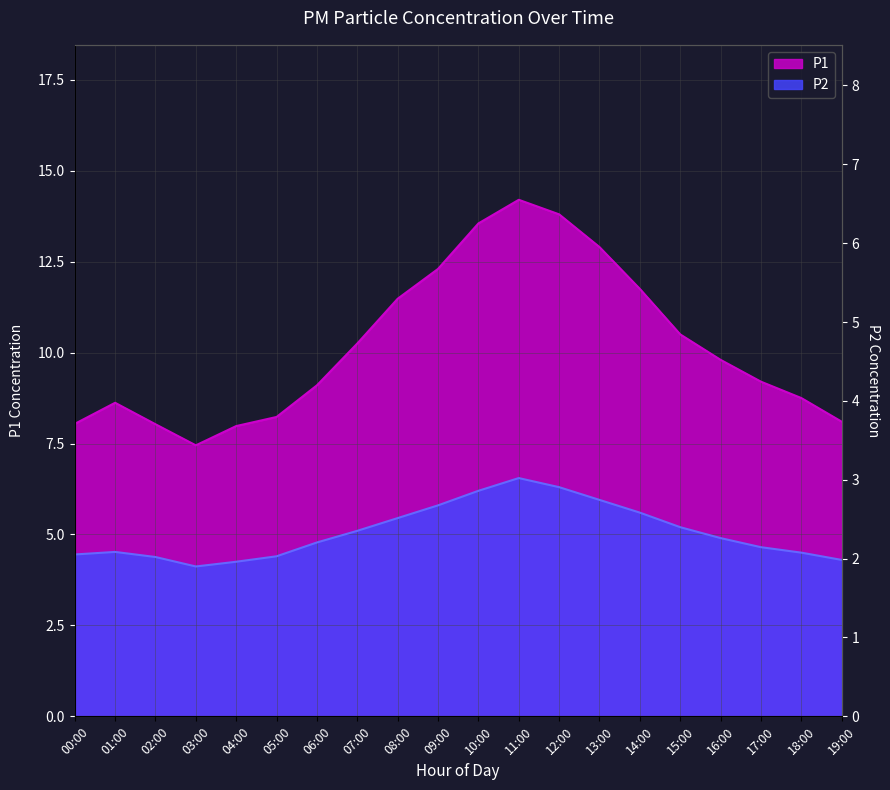

True or false: P1 and P2 cross at least once.

False